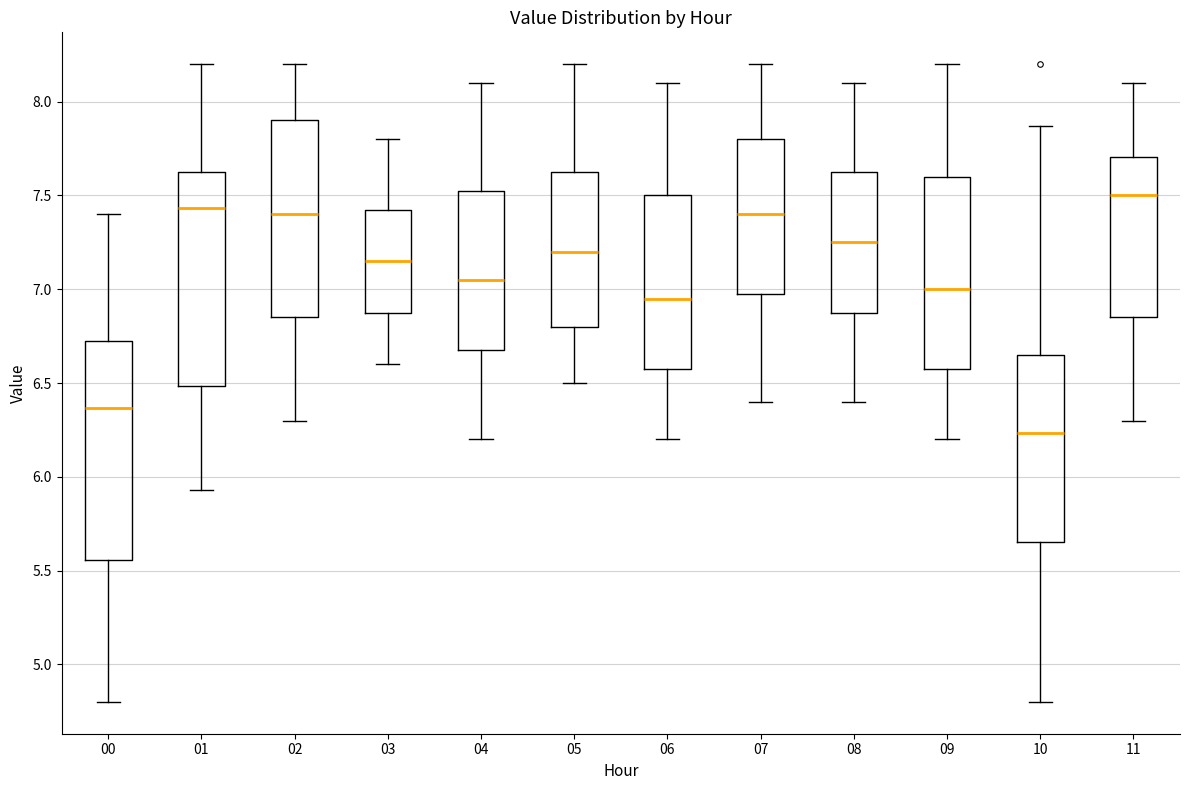

Where does the upper whisker of the box at x = 05 end on the y-axis? The values are not printed on the chart, so give them approximately, as read against the axis.

8.20